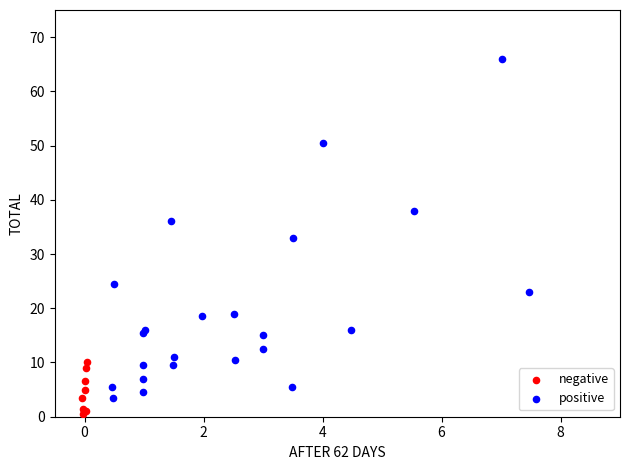

Which series reaches the maximum Y coordinate?

positive